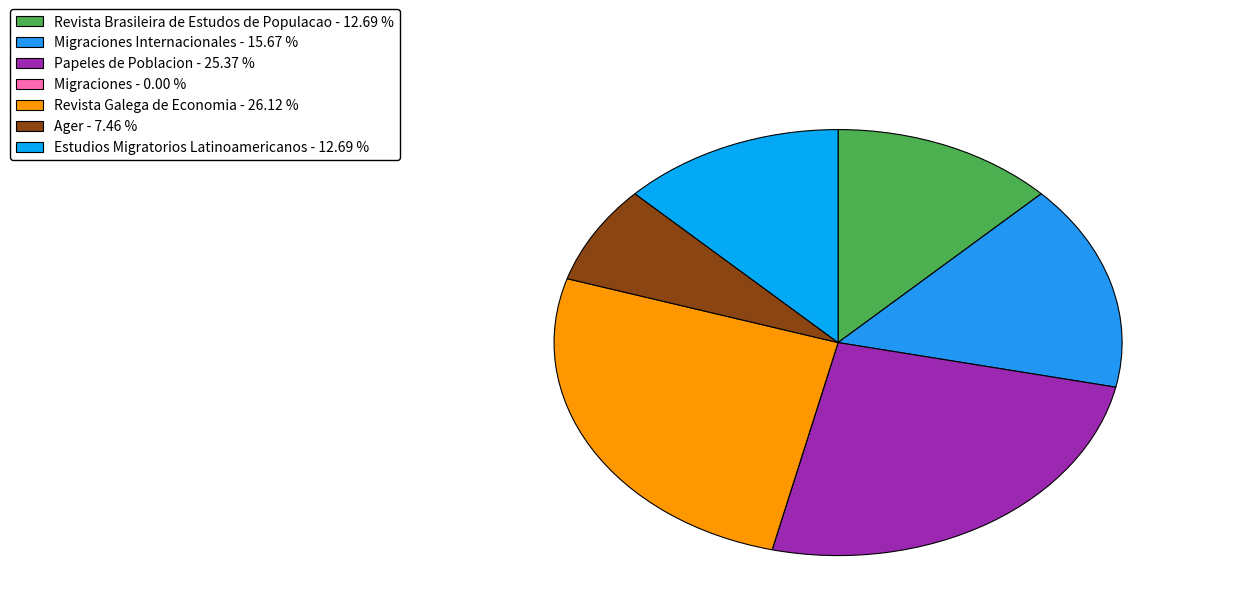

How many slices are in this pie chart?

7